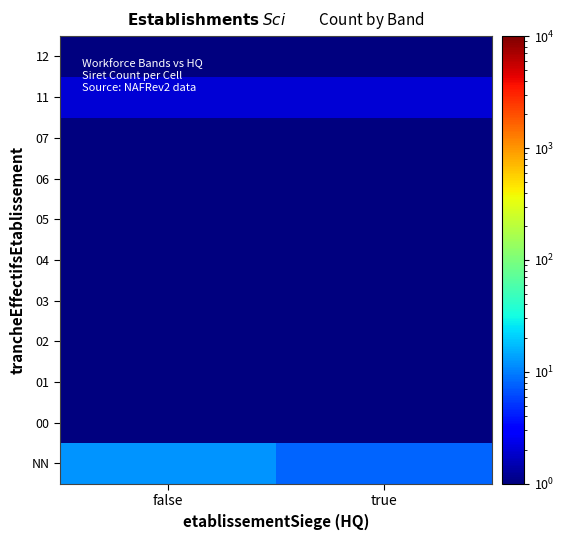

Reading left to right, extract all data points from this chart.

NN: false=12.0	true=8.0
00: false=0.5	true=1.0
01: false=0.5	true=0.5
02: false=1.0	true=0.5
03: false=1.0	true=0.5
04: false=0.5	true=0.5
05: false=0.5	true=0.5
06: false=0.5	true=0.5
07: false=0.5	true=0.5
11: false=2.0	true=2.0
12: false=0.5	true=1.0